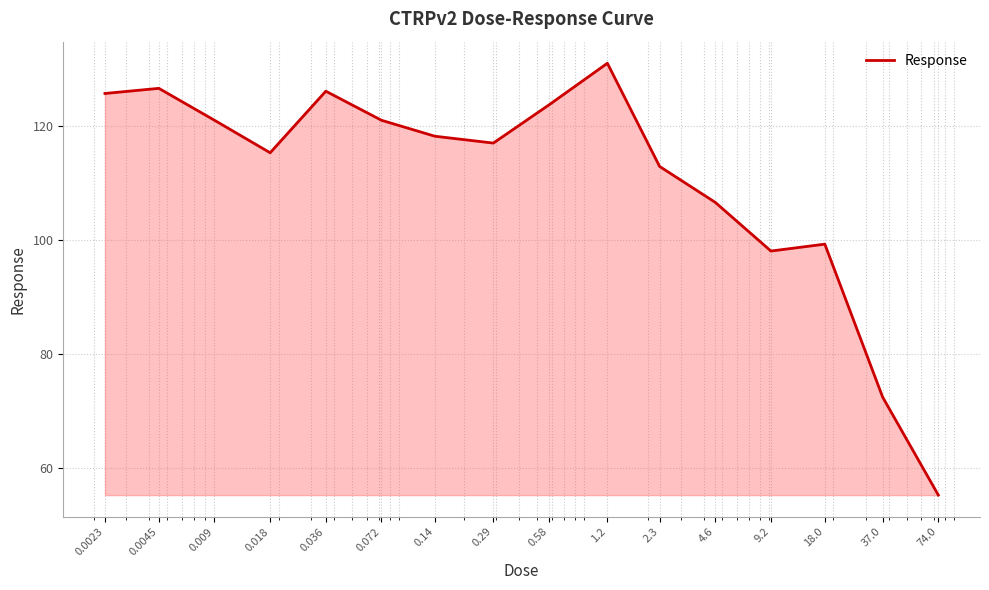

What is the maximum value shown in the chart?

131.0